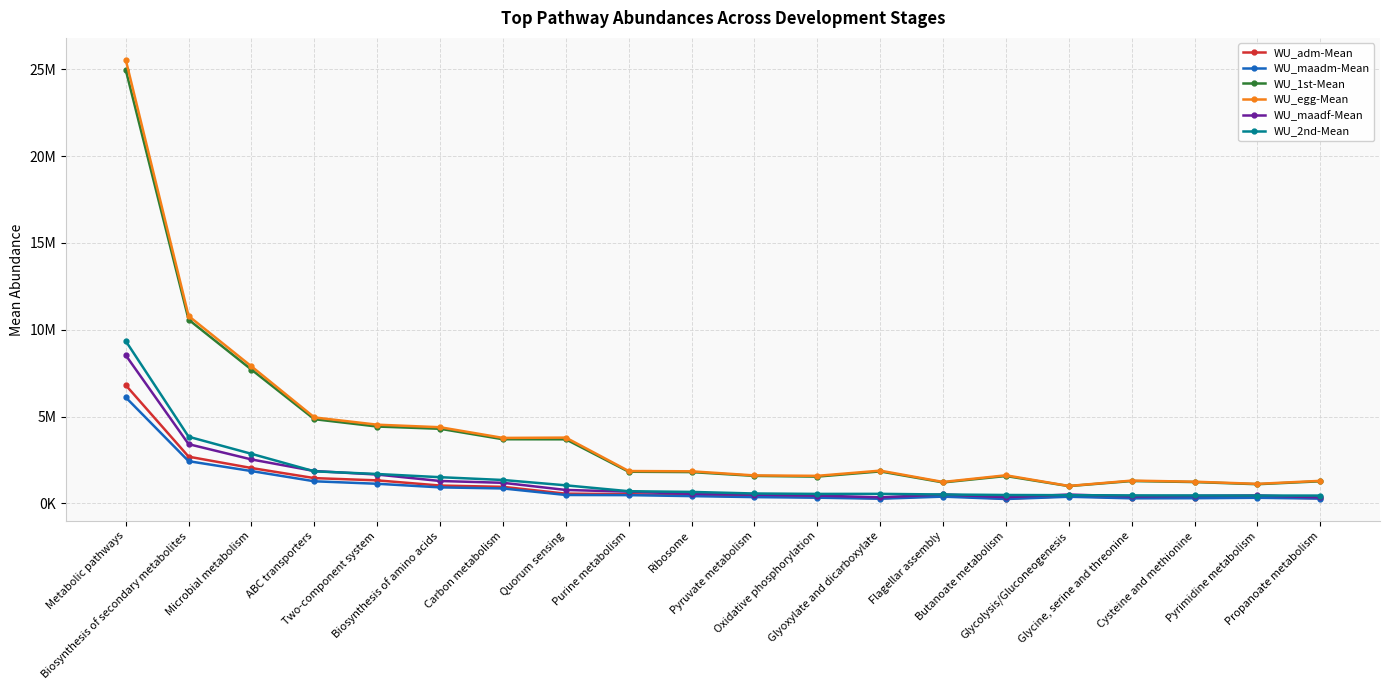

True or false: WU_adm-Mean and WU_egg-Mean intersect in this chart.

False